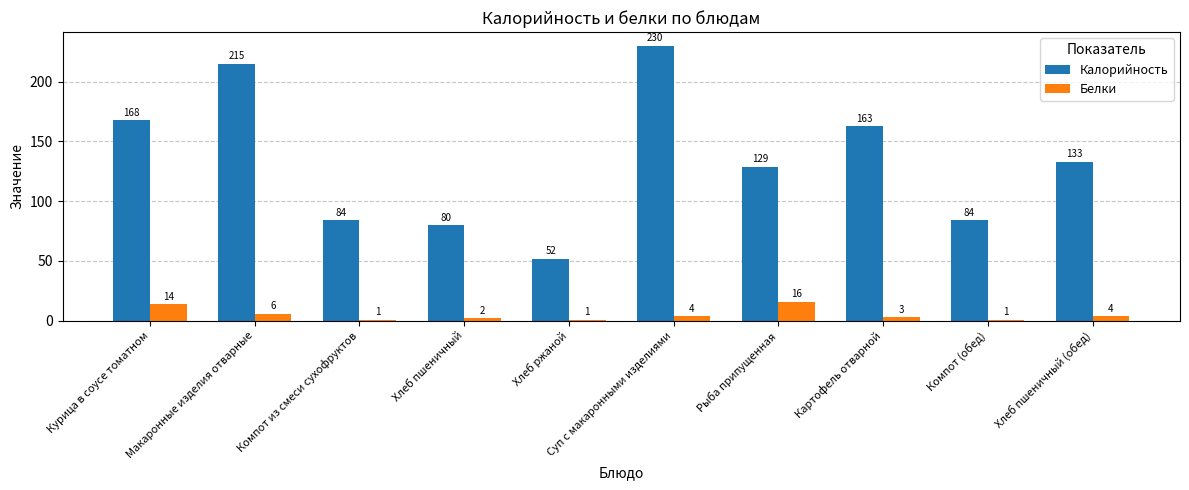

Reading left to right, extract all data points from this chart.

Калорийность: Курица в соусе томатном=168	Макаронные изделия отварные=215	Компот из смеси сухофруктов=84	Хлеб пшеничный=80	Хлеб ржаной=52	Суп с макаронными изделиями=230	Рыба припущенная=129	Картофель отварной=163	Компот (обед)=84	Хлеб пшеничный (обед)=133
Белки: Курица в соусе томатном=14	Макаронные изделия отварные=6	Компот из смеси сухофруктов=1	Хлеб пшеничный=2	Хлеб ржаной=1	Суп с макаронными изделиями=4	Рыба припущенная=16	Картофель отварной=3	Компот (обед)=1	Хлеб пшеничный (обед)=4